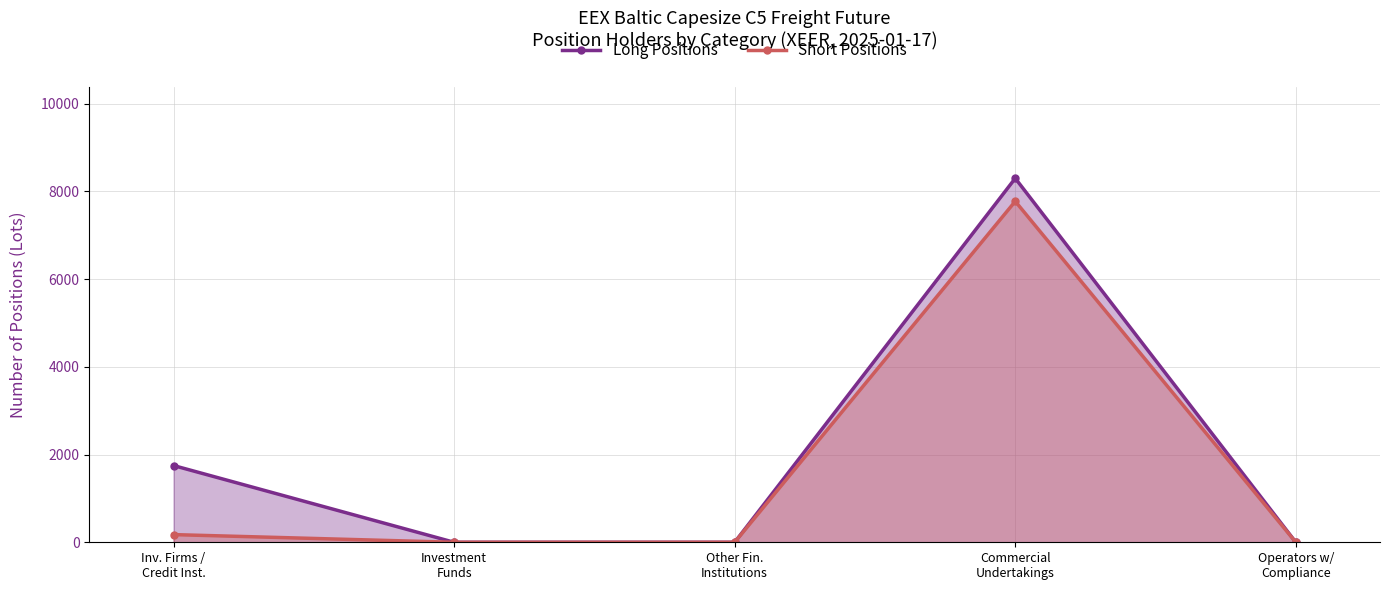

What are all the series names shown in the legend?

Long Positions, Short Positions